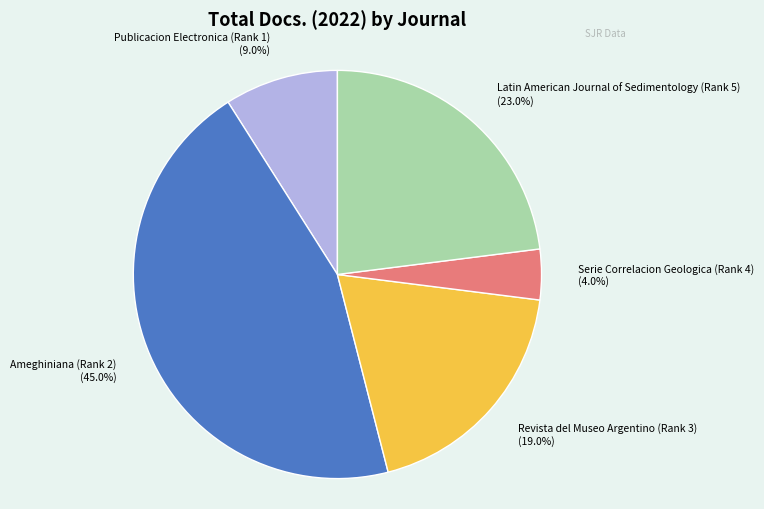

Which has a higher value, Revista del Museo Argentino (Rank 3) or Publicacion Electronica (Rank 1)?

Revista del Museo Argentino (Rank 3)